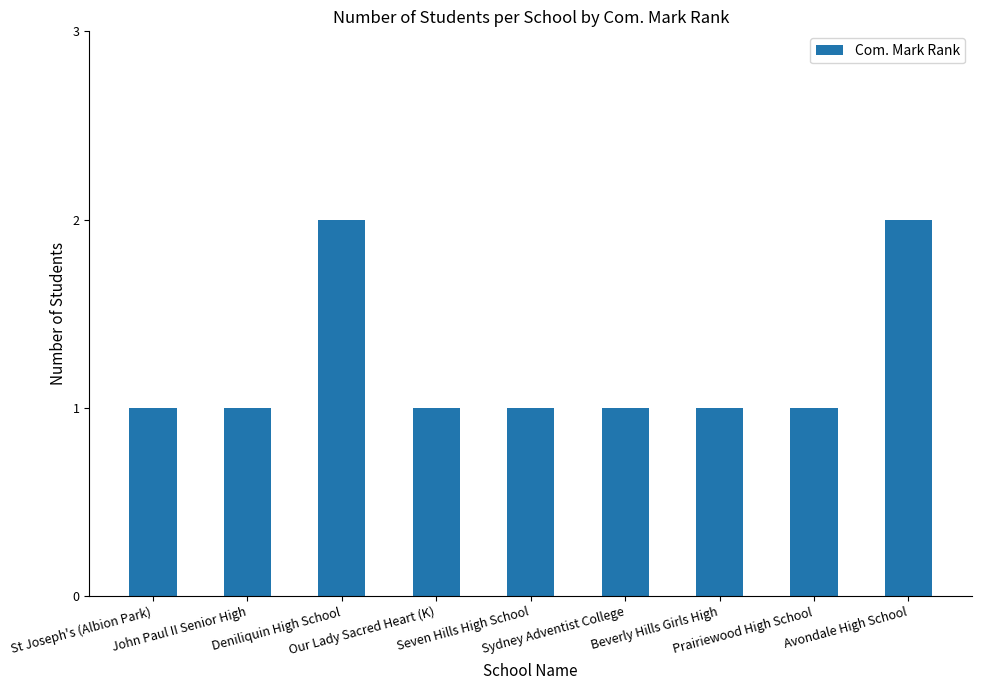

What is the change in value from St Joseph's (Albion Park) to Deniliquin High School?

+1